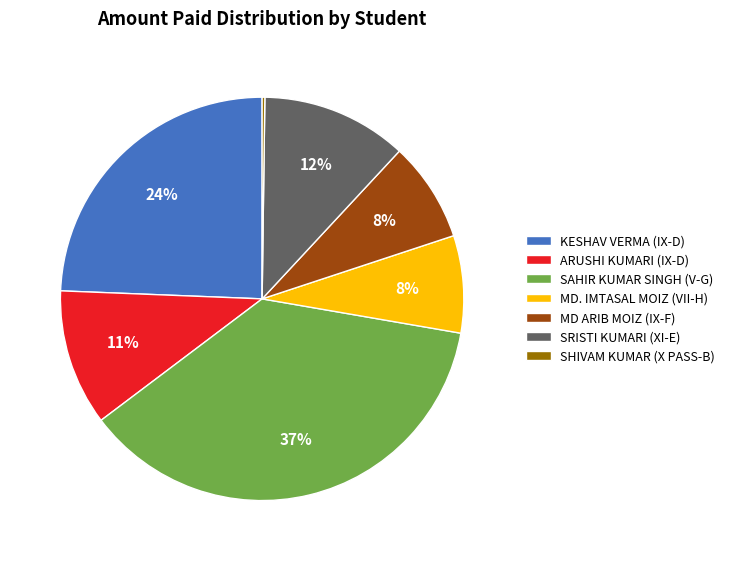

Approximately how many times larger is the value at ARUSHI KUMARI (IX-D) compared to MD ARIB MOIZ (IX-F)?

1.4